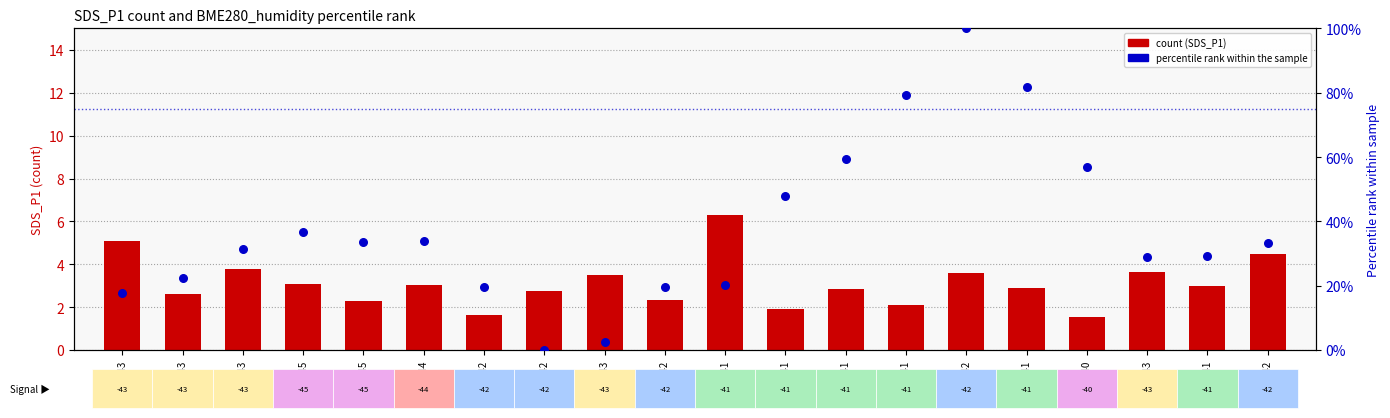

Is the value of BME280_humidity percentile rank at -42 greater than the value of SDS_P1 at -44?

Yes